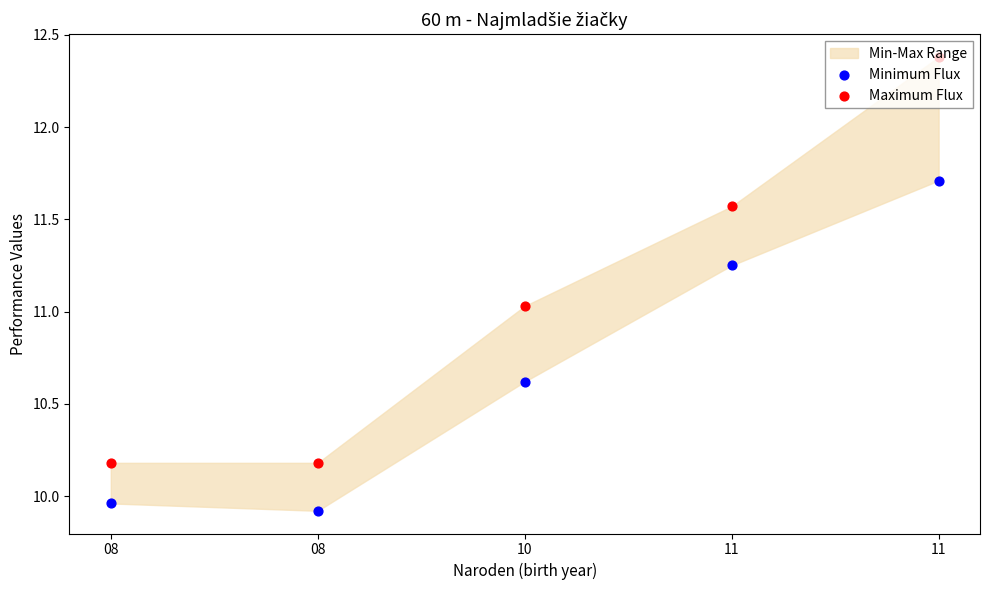

At how many categories does at least one series exceed 10?

5